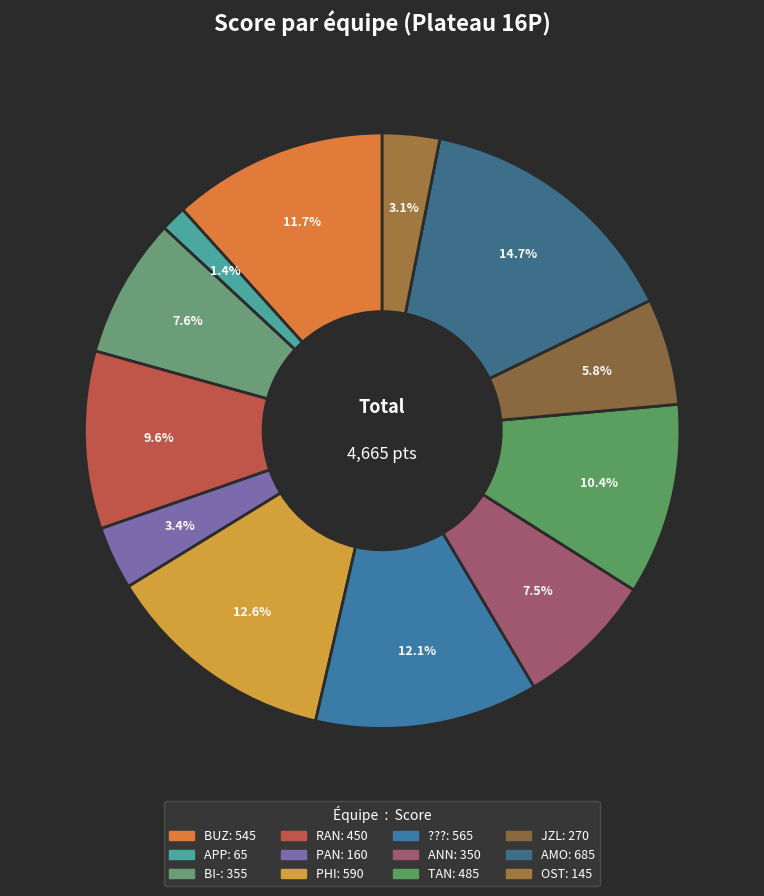

Count the number of slices in the pie.

12